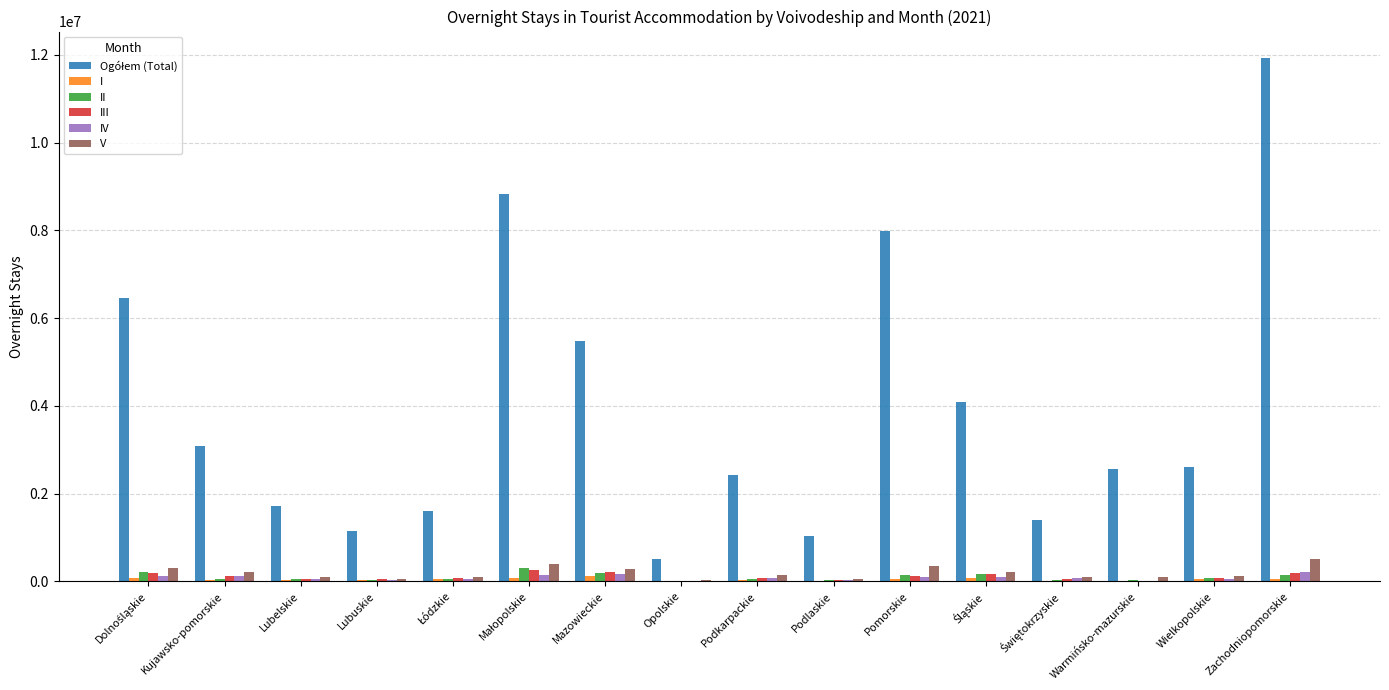

What is the sum of all V values?

3078210